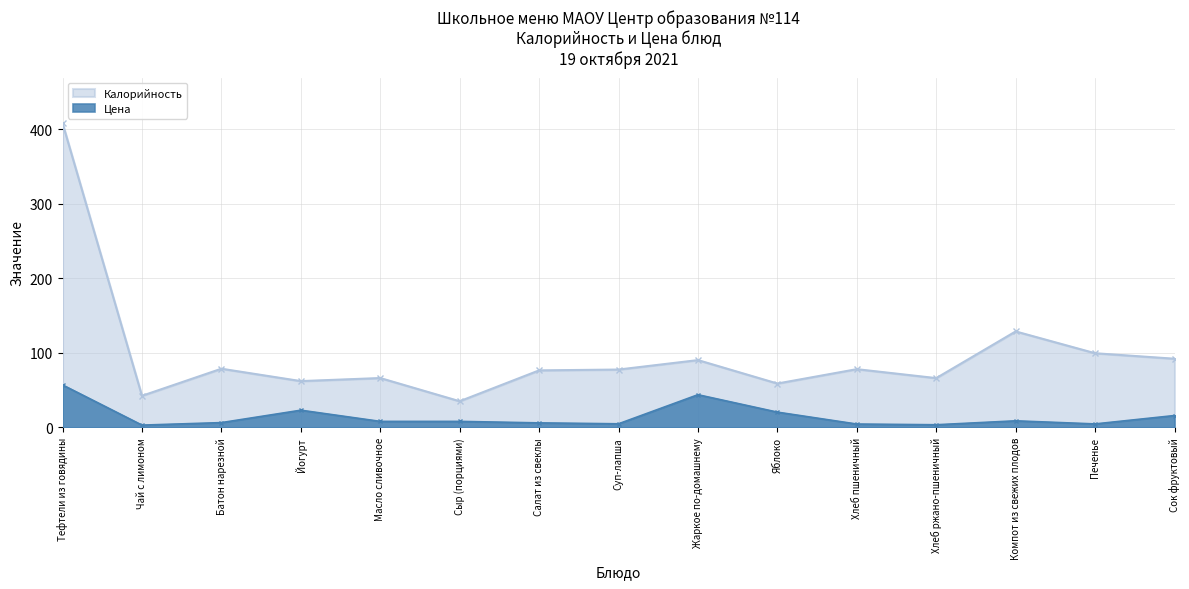

Rank the series by their average value, from highest to lowest.

Калорийность, Цена